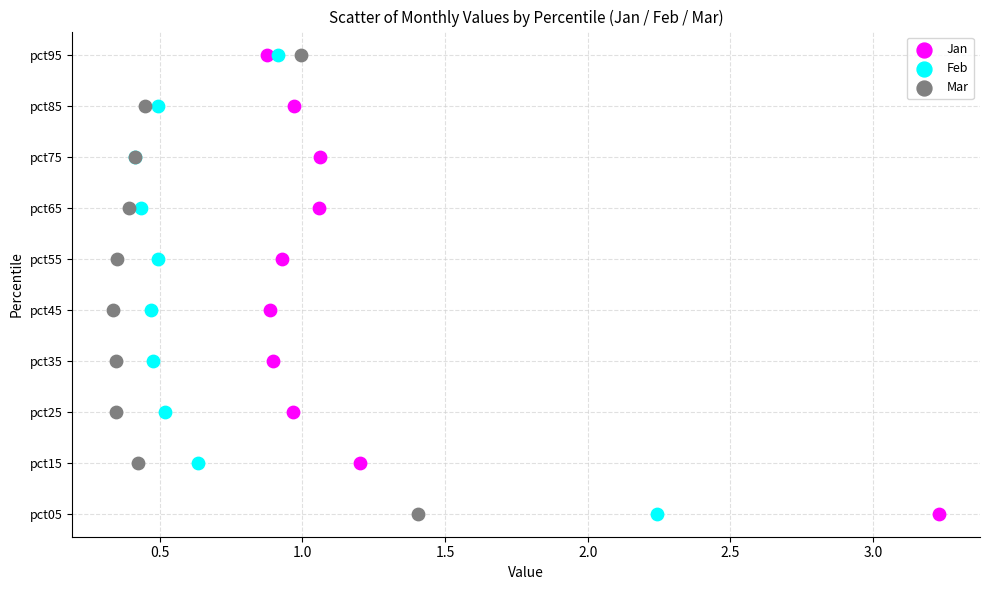

What are all the series names shown in the legend?

Jan, Feb, Mar